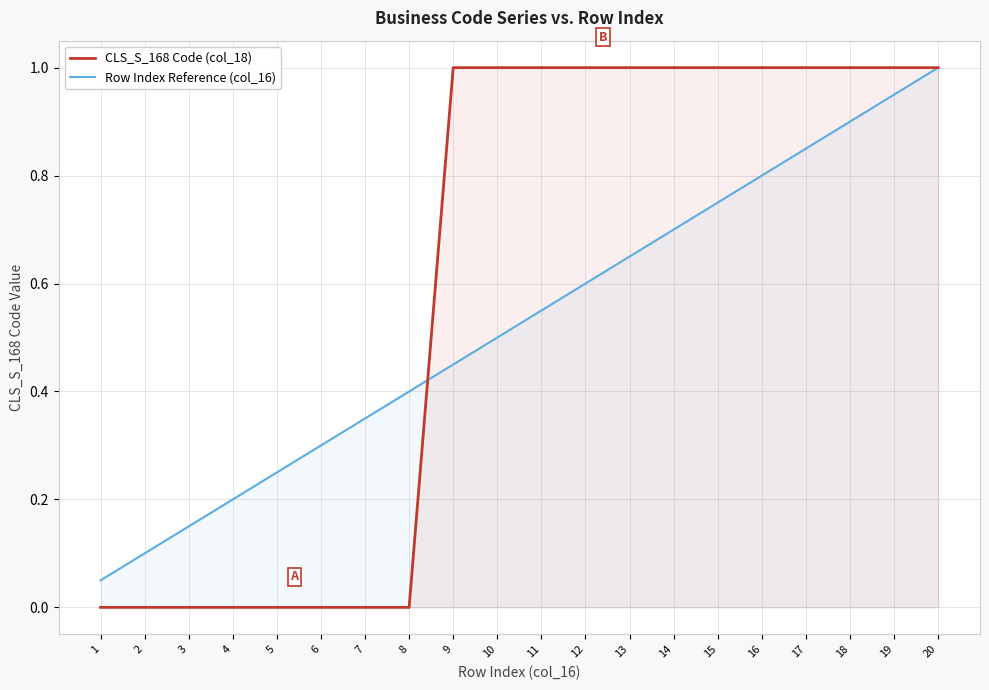

What is the difference between the highest and lowest values at 10?

0.5